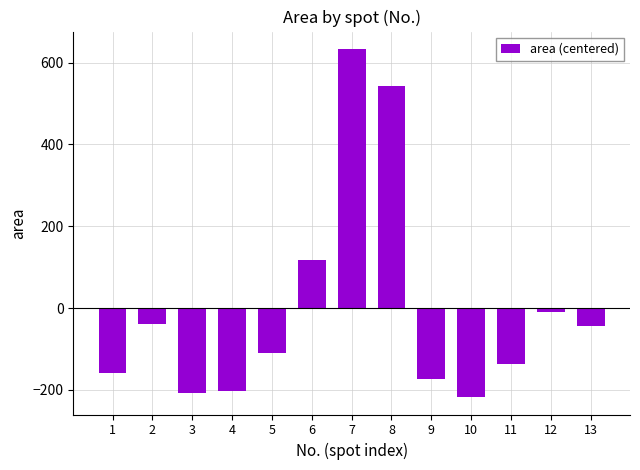

Is it true that the value at 8 is 542.5?

True